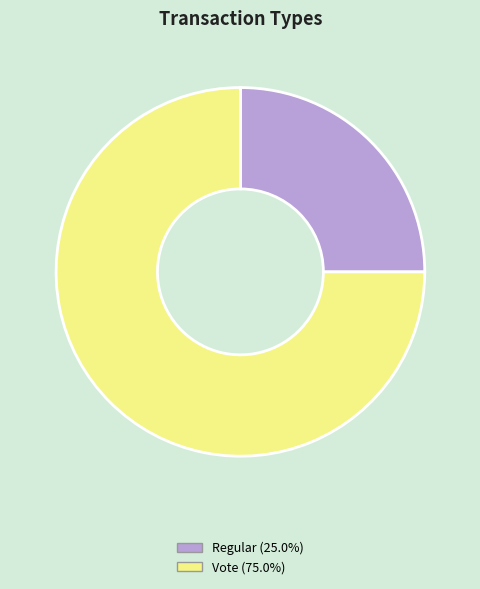

How many slices are in this pie chart?

2